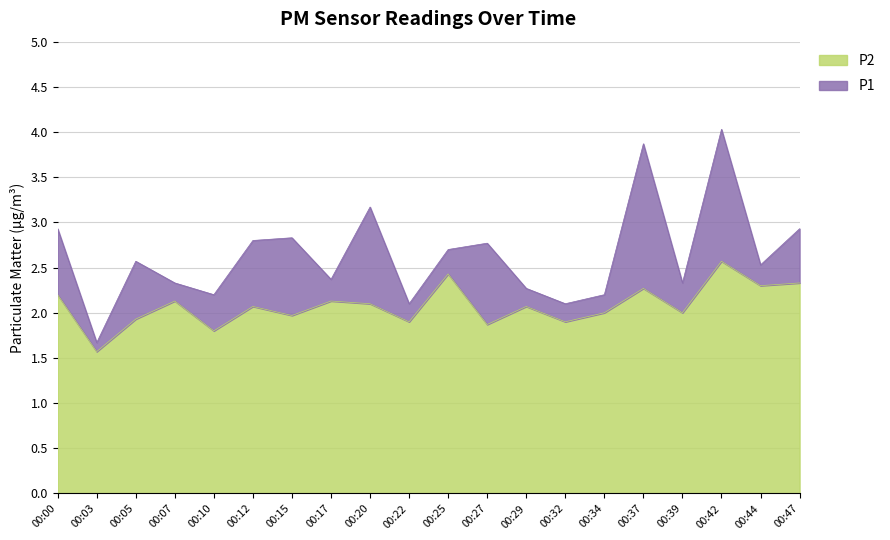

True or false: P2 and P1 intersect in this chart.

False